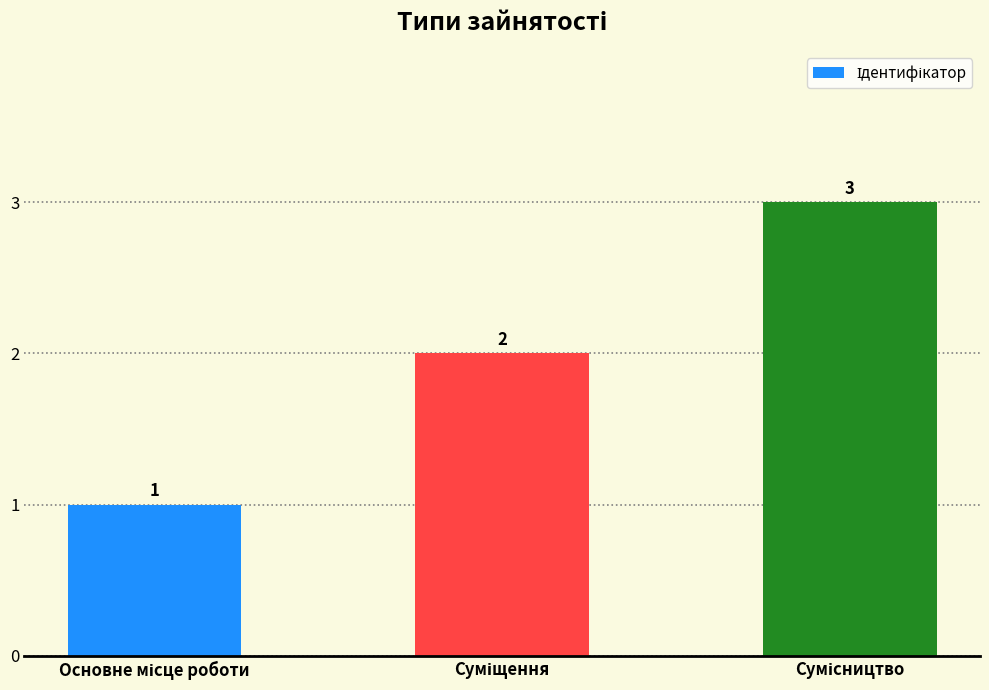

What is the maximum value shown in the chart?

3